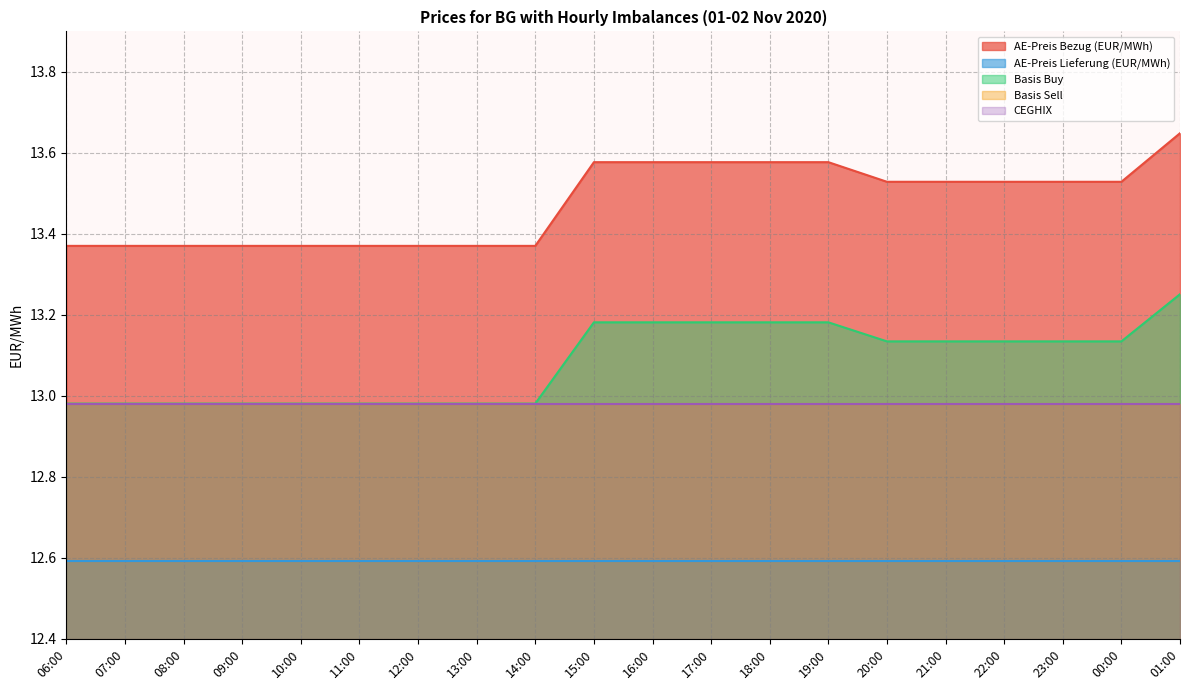

What are all the series names shown in the legend?

AE-Preis Bezug (EUR/MWh), AE-Preis Lieferung (EUR/MWh), Basis Buy, Basis Sell, CEGHIX